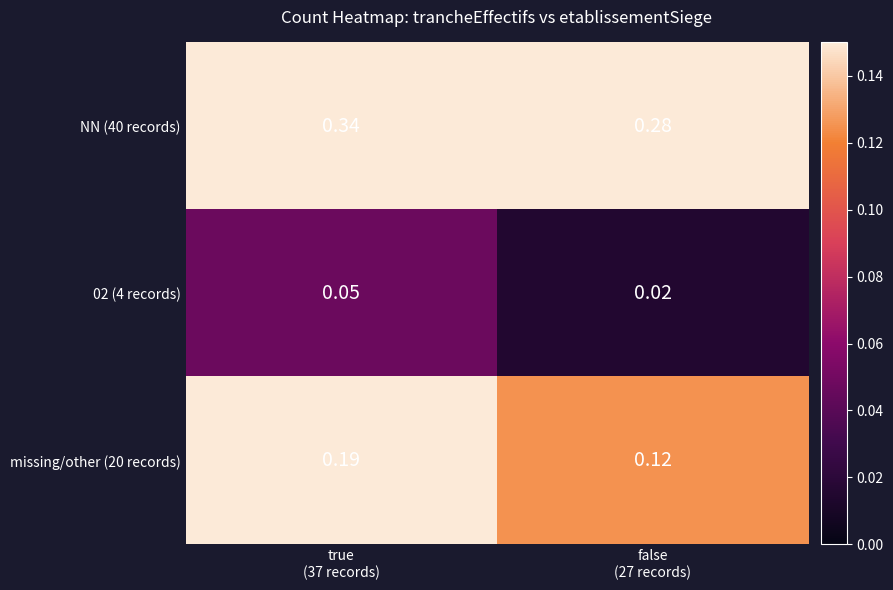

What is the difference between the highest and lowest values at true
(37 records)?

0.3